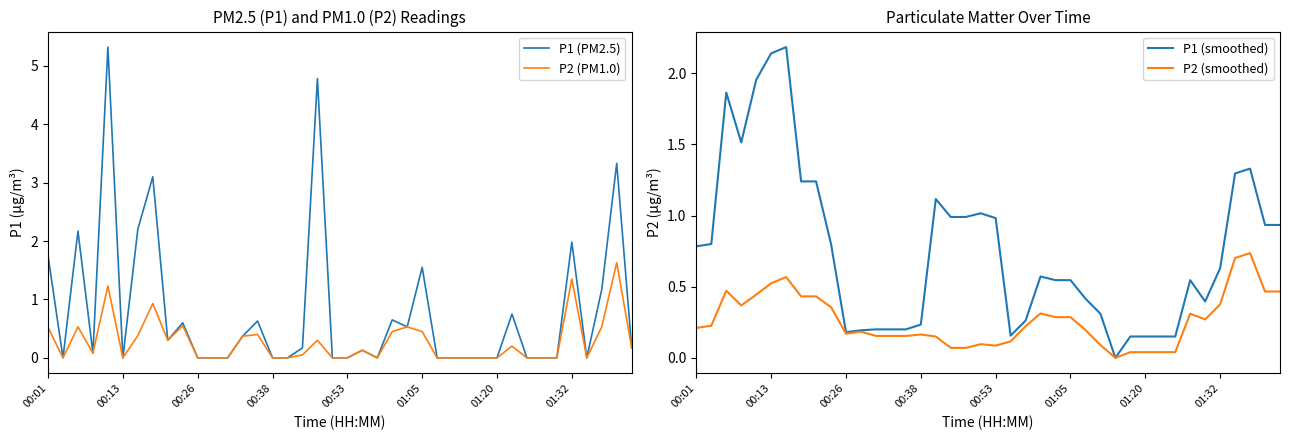

How many lines are shown in the chart?

4